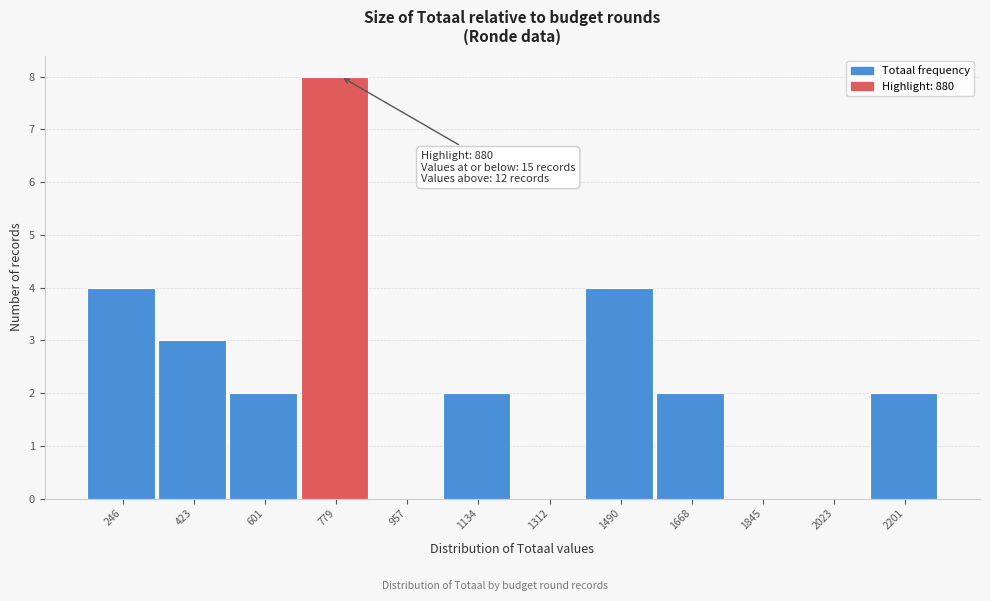

Reading right to left, list all the values displayed in this chart.

2201=2	2023=0	1845=0	1668=2	1490=4	1312=0	1134=2	957=0	779=8	601=2	423=3	246=4